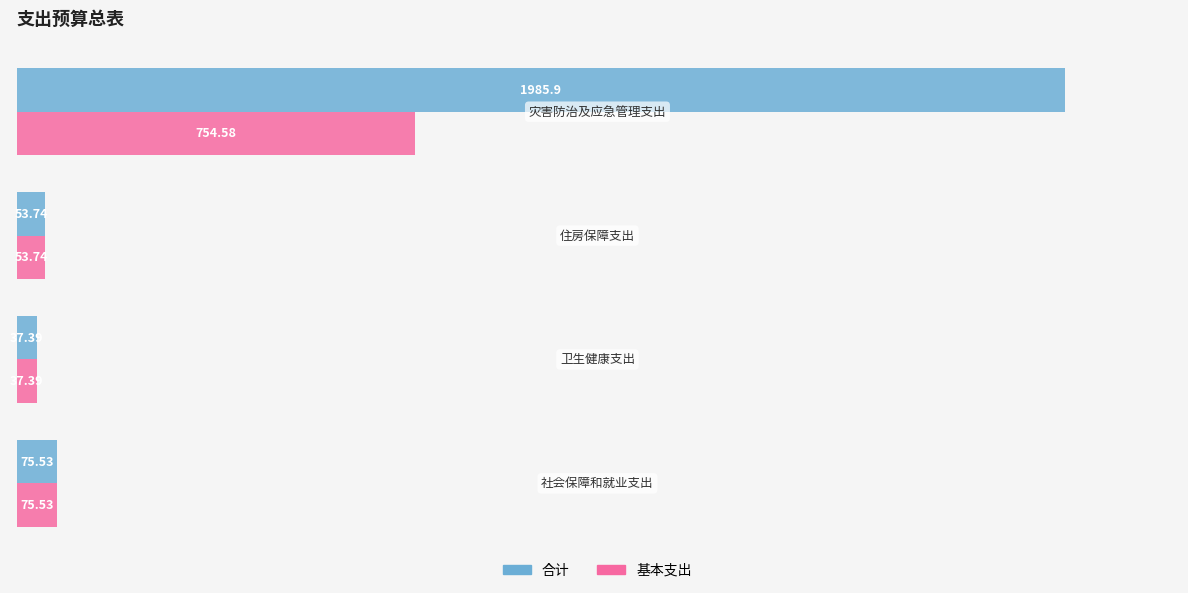

What is the lowest value of the 合计 series?

37.4